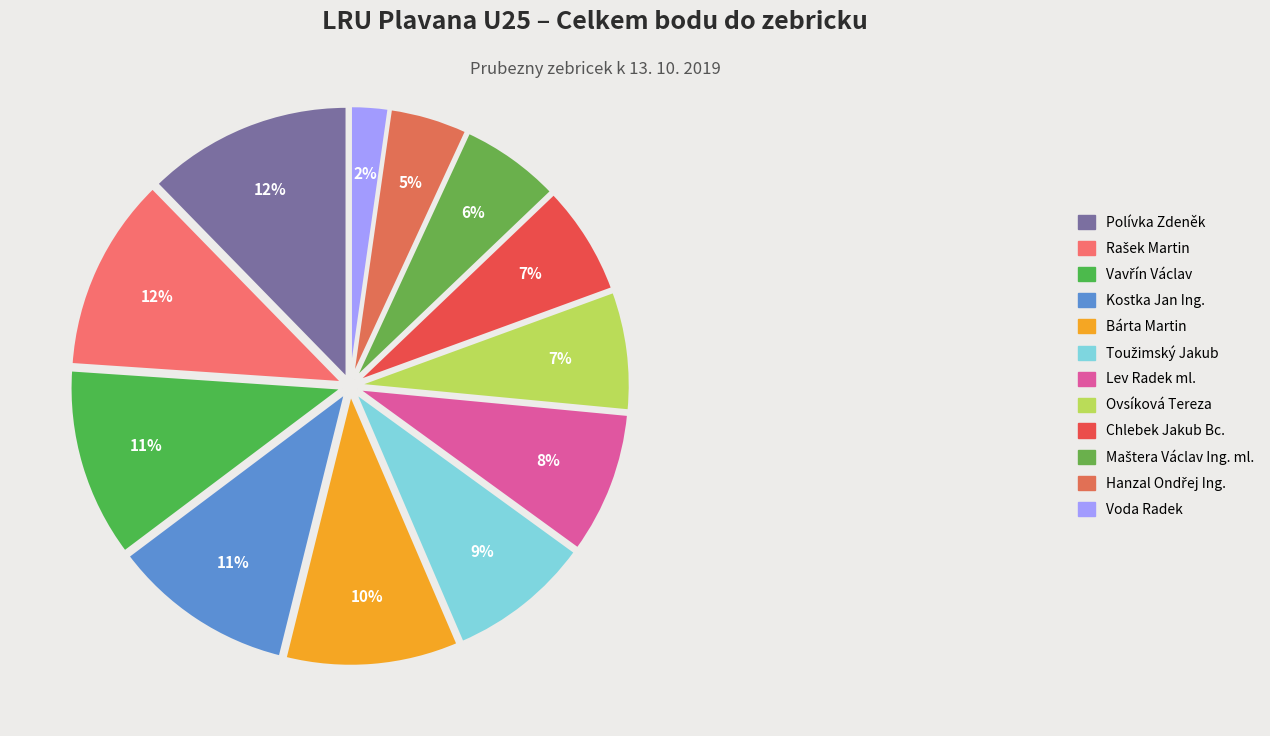

How many slices are in this pie chart?

12